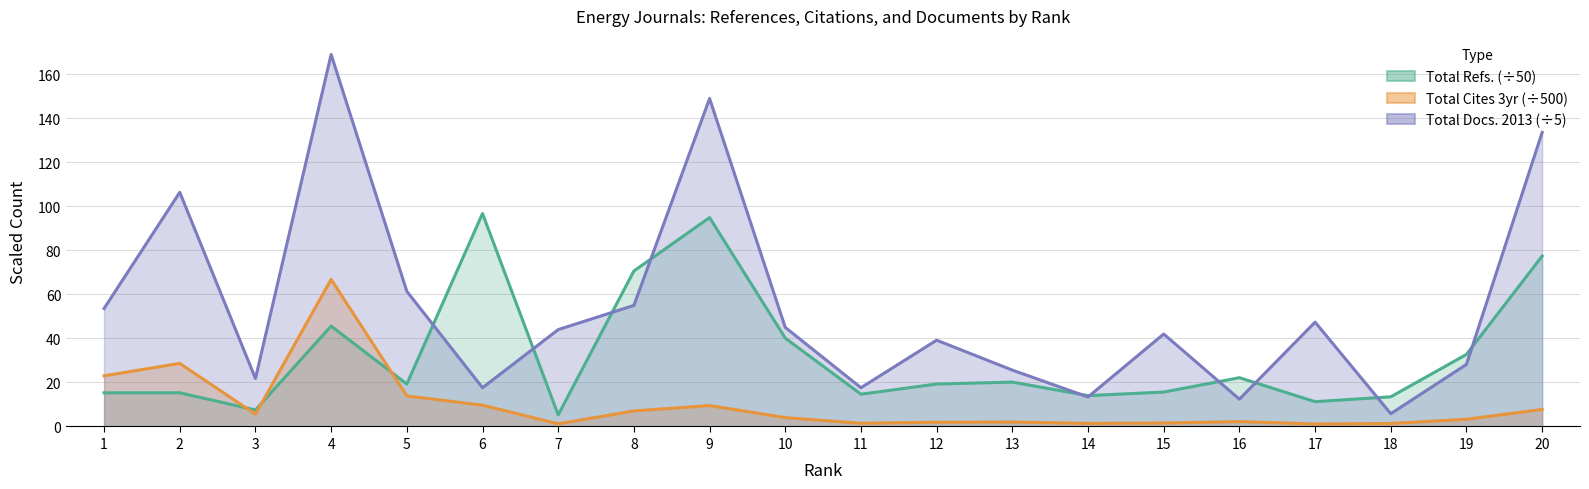

True or false: Total Refs. and Total Docs. (2013) cross at least once.

True